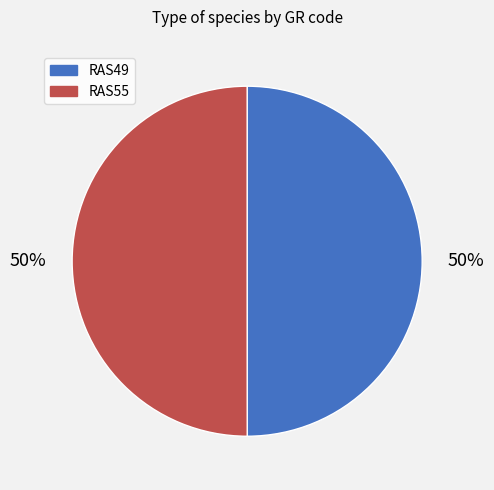

What is the ratio of the value at RAS55 to the value at RAS49?

1.0